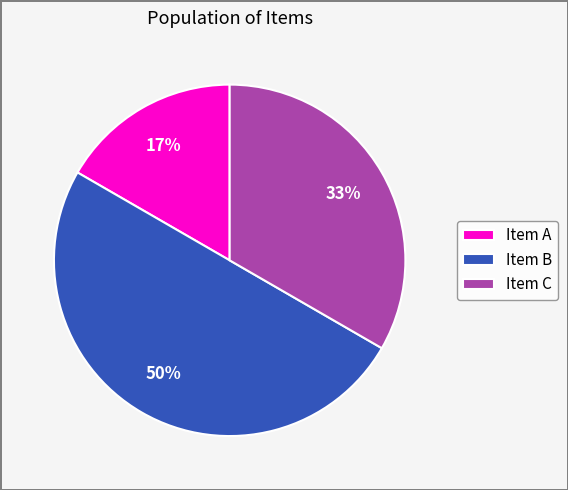

Do Item C and Item B together represent more than half of the pie?

Yes